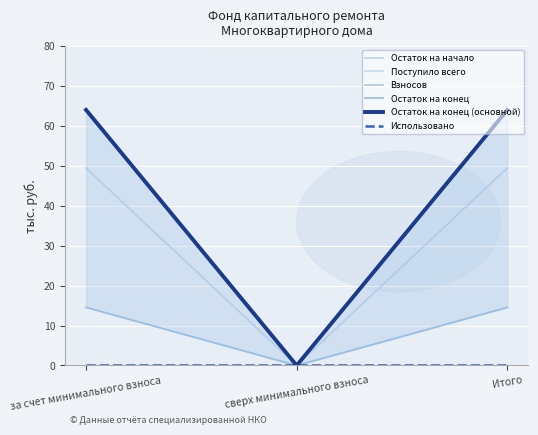

How many values in the Остаток на конец series exceed 63?

2